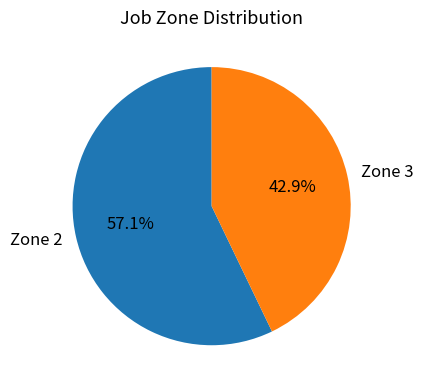

What is the majority slice?

Zone 2